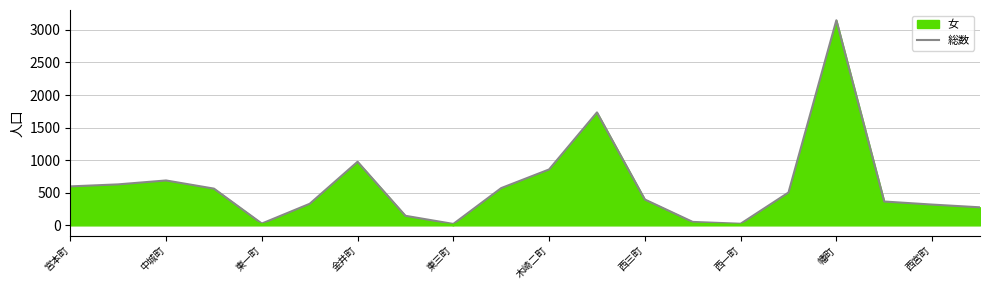

What is the value of the 11th point from the left?

858